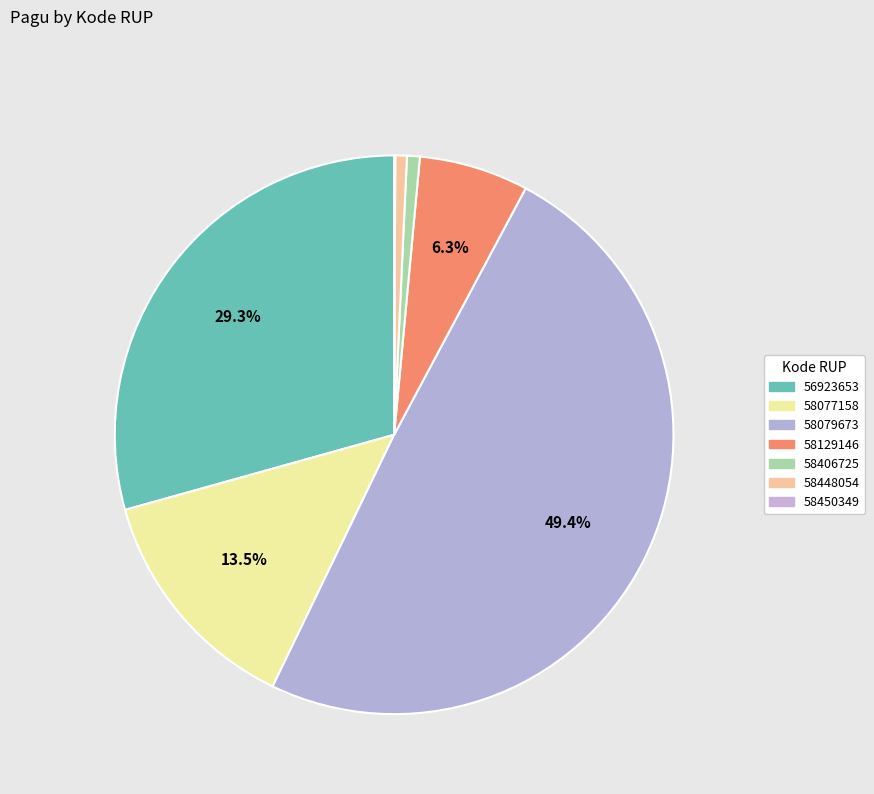

What percentage is NOT represented by 58079673?

50.6%